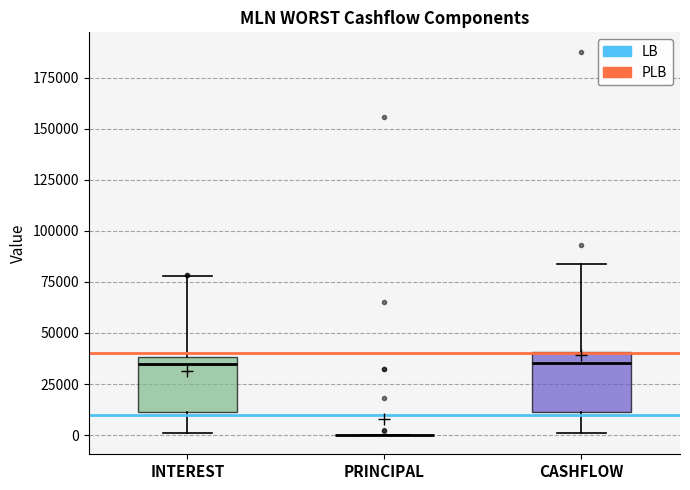

Where is the lower edge of the box for INTEREST on the y-axis? The values are not printed on the chart, so give them approximately, as read against the axis.

10000